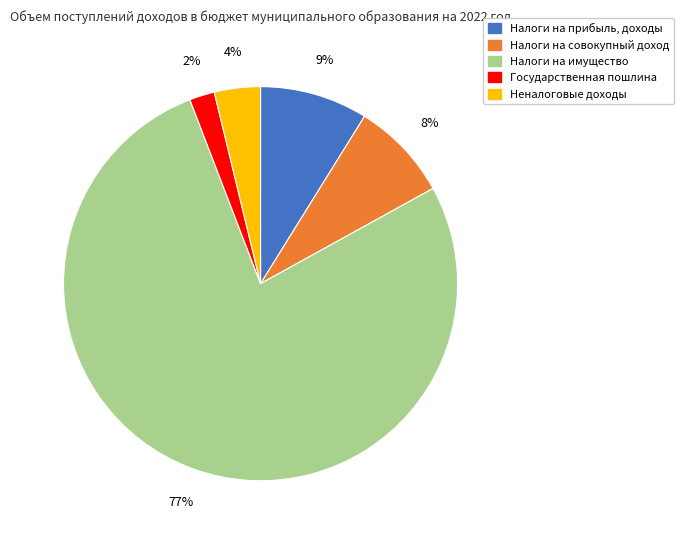

Do Налоги на прибыль, доходы and Налоги на имущество together represent more than half of the pie?

Yes